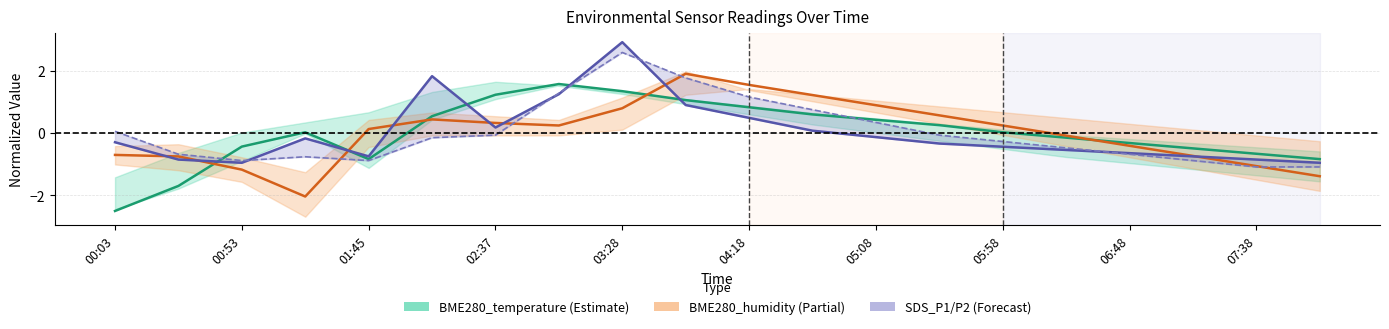

Reading left to right, transcribe all the data shown in this chart.

BME280_temperature: -2.5	-1.7	-0.4	0.0	-0.8	0.5	1.2	1.6	1.3	1.1	0.8	0.6	0.4	0.3	0.0	-0.1	-0.3	-0.5	-0.7	-0.8
BME280_humidity: -0.7	-0.7	-1.2	-2.0	0.1	0.4	0.3	0.2	0.8	1.9	1.5	1.2	0.9	0.6	0.2	-0.1	-0.4	-0.7	-1.1	-1.4
SDS_P1: -0.3	-0.8	-1.0	-0.2	-0.7	1.8	0.2	1.3	2.9	0.9	0.5	0.1	-0.1	-0.3	-0.4	-0.5	-0.6	-0.7	-0.8	-1.0
SDS_P2: 0.1	-0.7	-0.9	-0.8	-0.9	-0.1	-0.1	1.3	2.6	1.8	1.2	0.8	0.3	-0.1	-0.3	-0.5	-0.7	-0.9	-1.1	-1.1